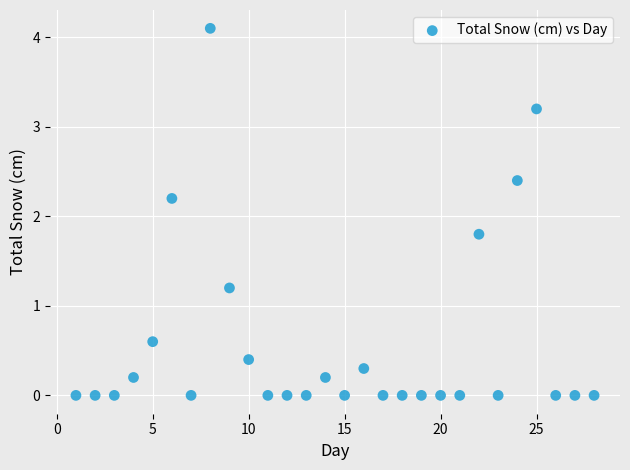

What is the range of Y values (max minus min)?

4.1